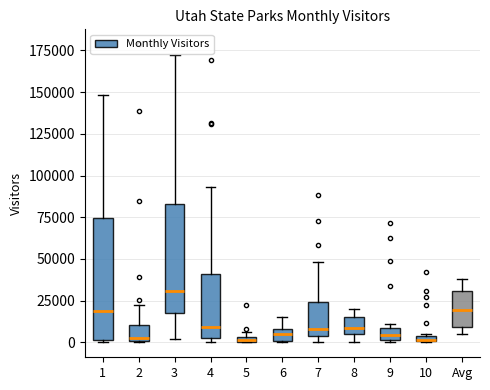

Comparing the boxes themselves (not the whiskers), which one is the tallest?

1